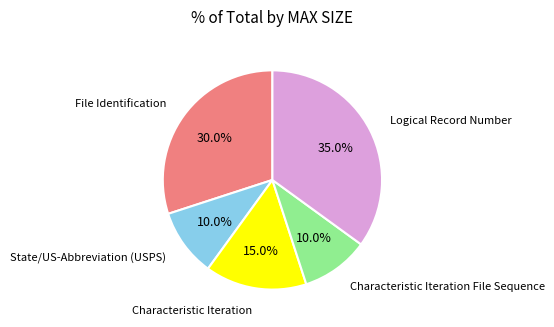

Is there any slice that represents more than half of the pie?

No